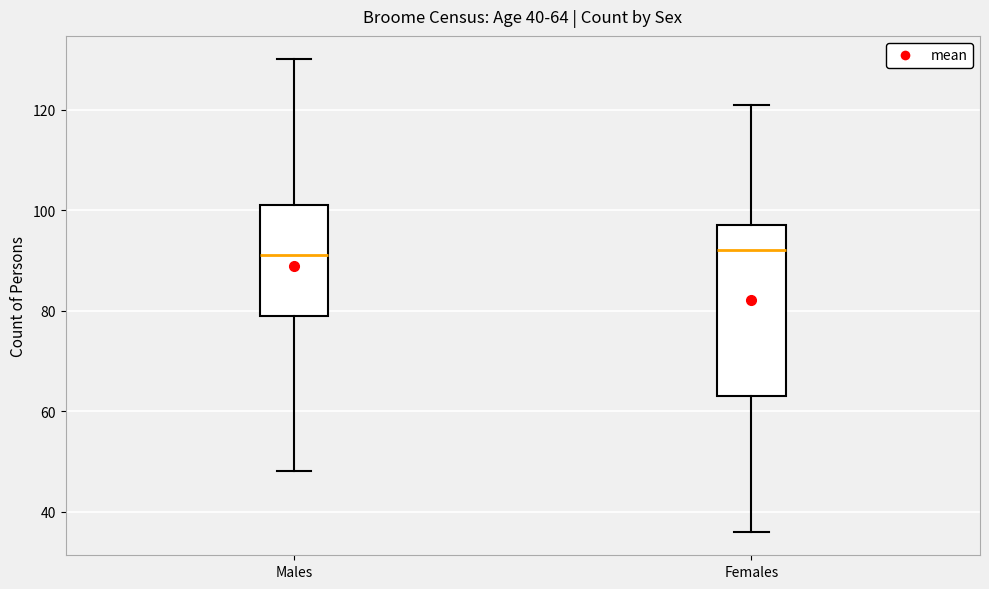

Which box is the tallest, from its lower edge to its upper edge?

Females